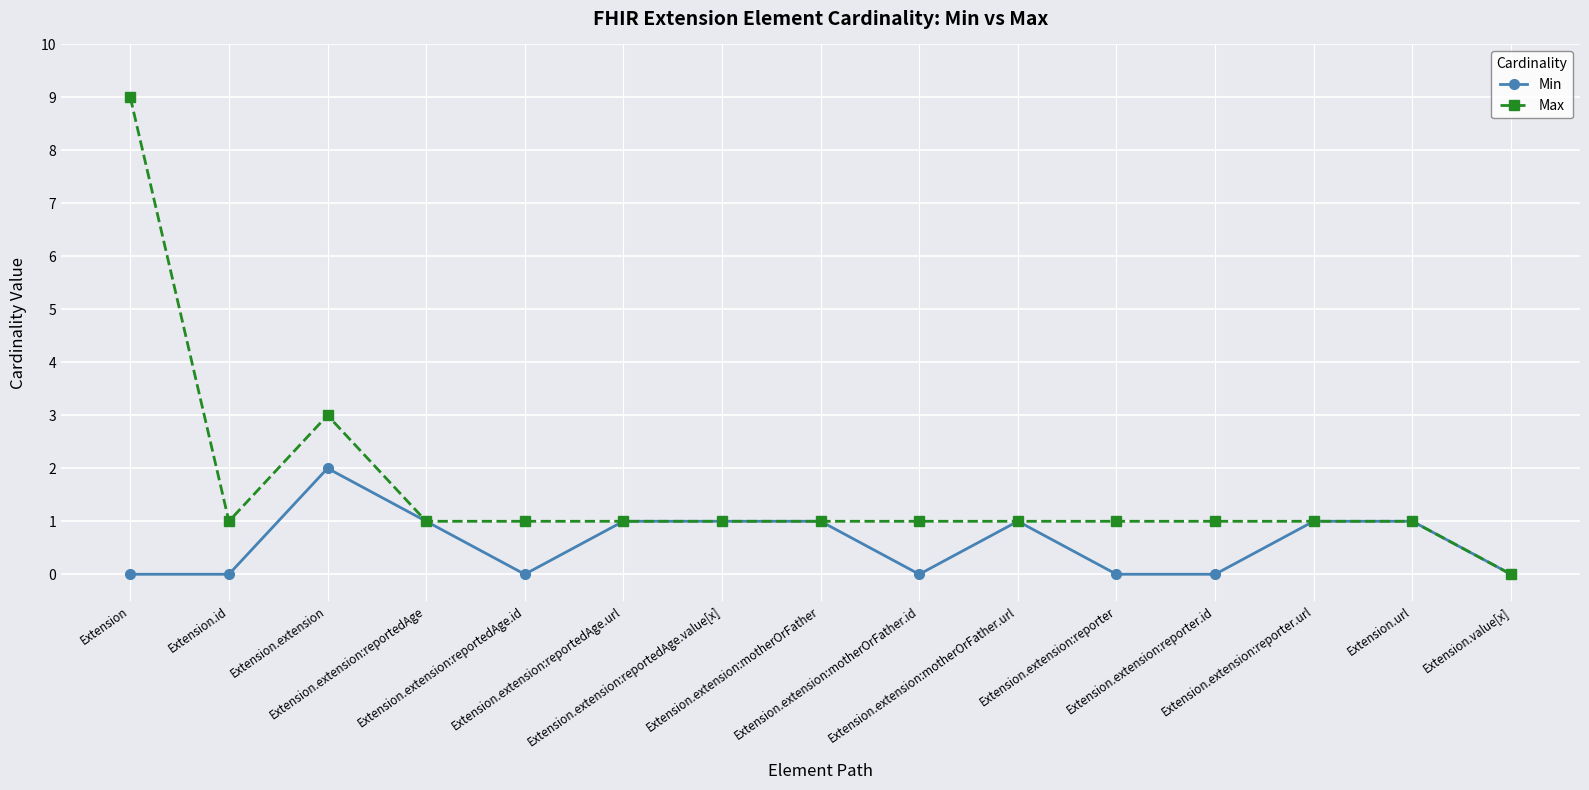

What is the average value of the Min series?

1